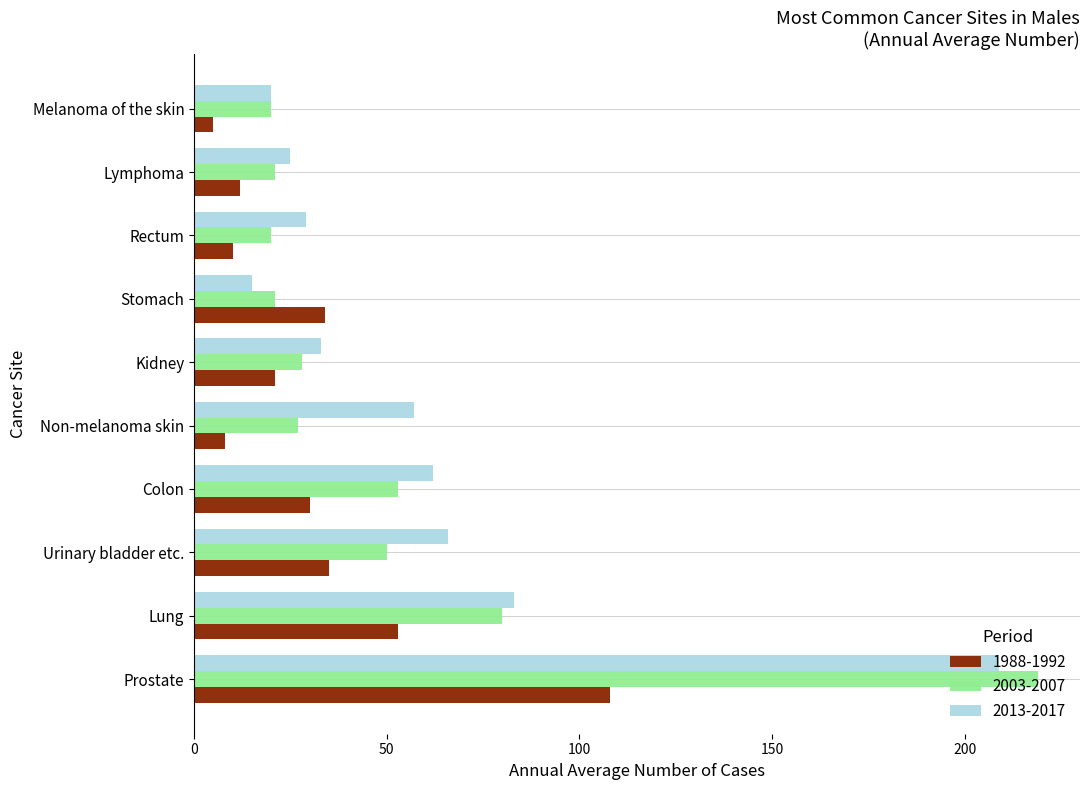

What is the difference between the maximum and minimum values in the 2013-2017 series?

194